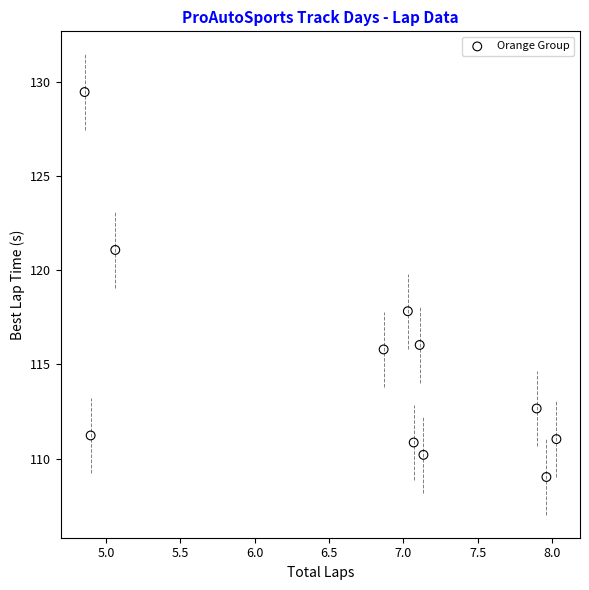

What Y value in the scatter plot is closest to 119?

117.8